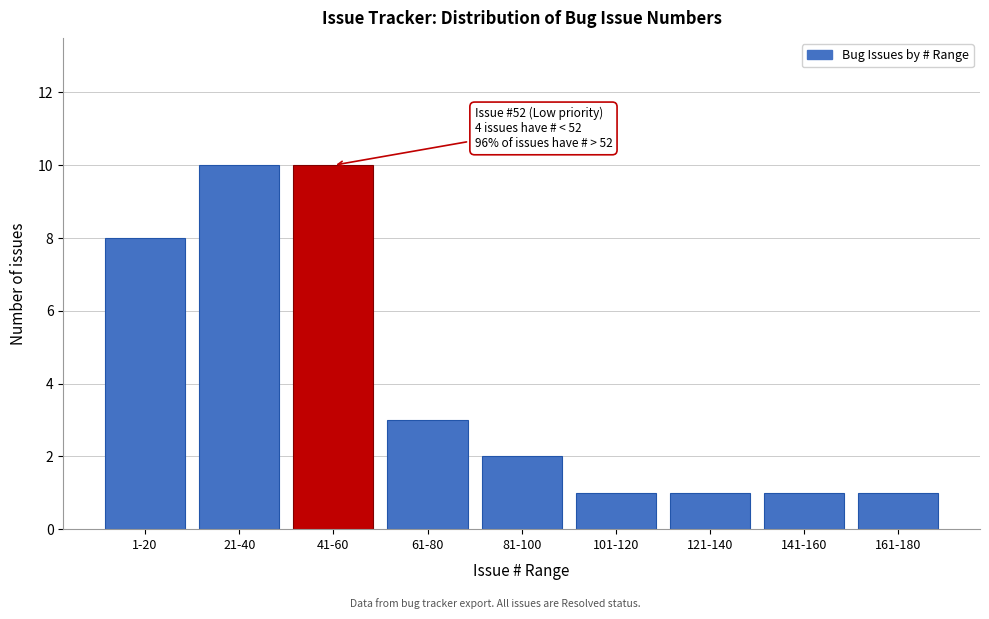

Reading left to right, what are all the values shown in this chart?

1-20=8	21-40=10	41-60=10	61-80=3	81-100=2	101-120=1	121-140=1	141-160=1	161-180=1